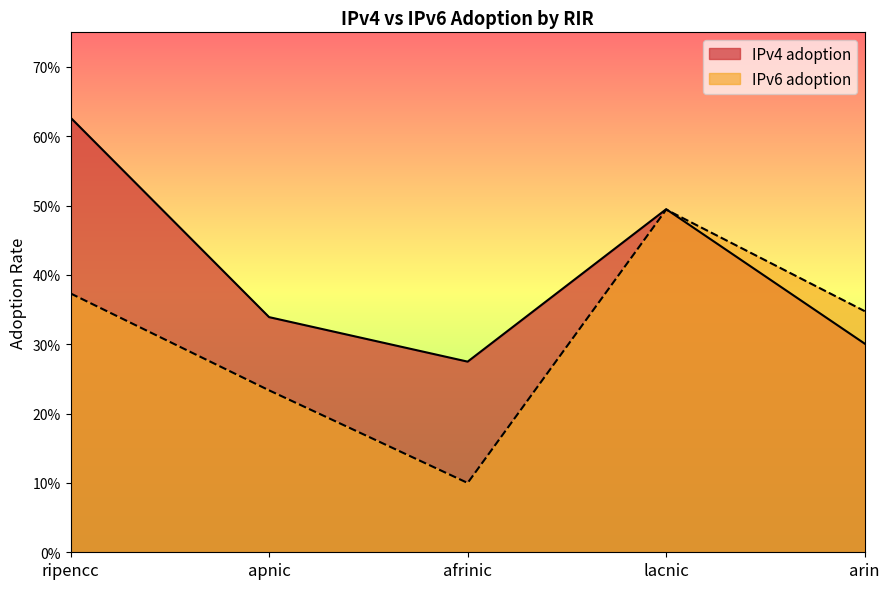

At how many categories does at least one series exceed 0?

5